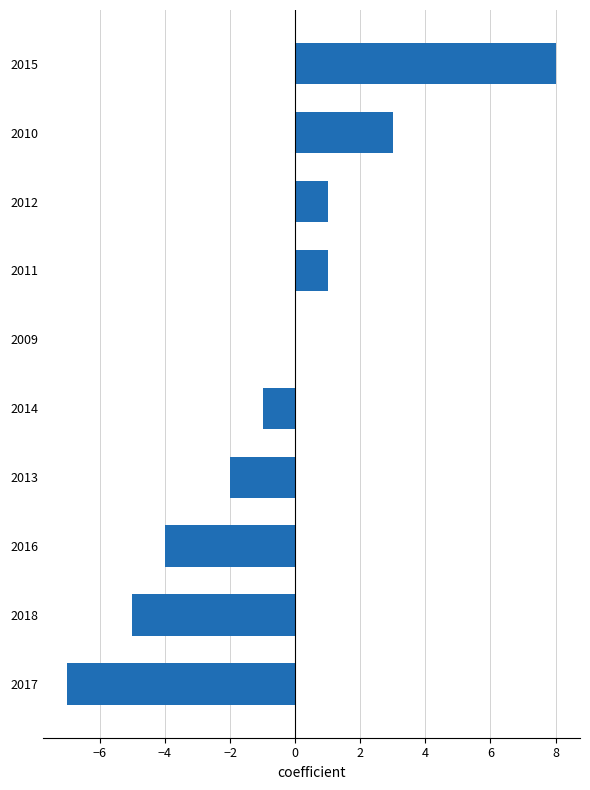

What is the sum of all values?

-6